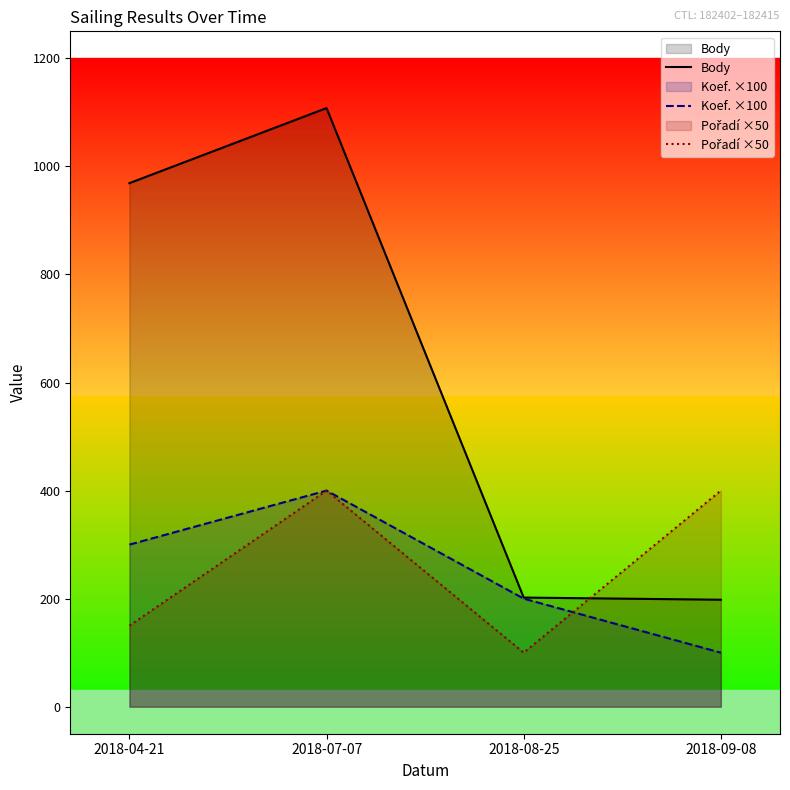

Reading right to left, transcribe all the data shown in this chart.

Body: 2018-09-08=198	2018-08-25=202	2018-07-07=1108	2018-04-21=969
Koef. ×100: 2018-09-08=100	2018-08-25=200	2018-07-07=400	2018-04-21=300
Pořadí ×50: 2018-09-08=400	2018-08-25=100	2018-07-07=400	2018-04-21=150